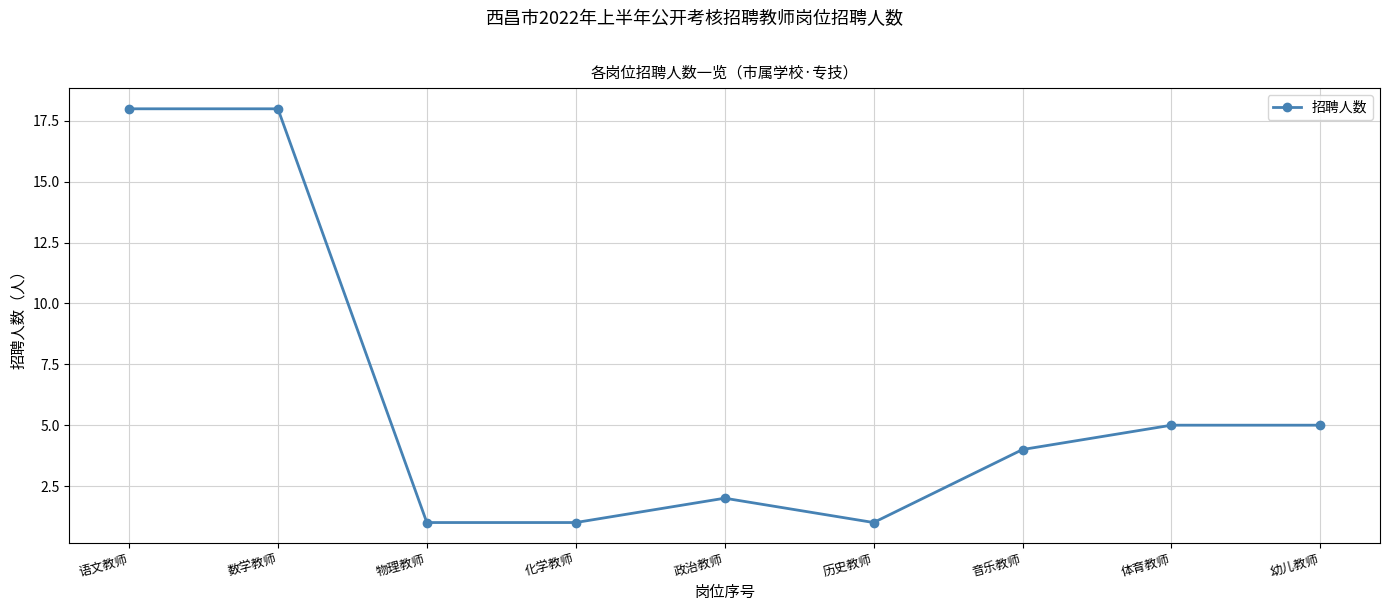

What is the label of the 8th point from the right?

数学教师